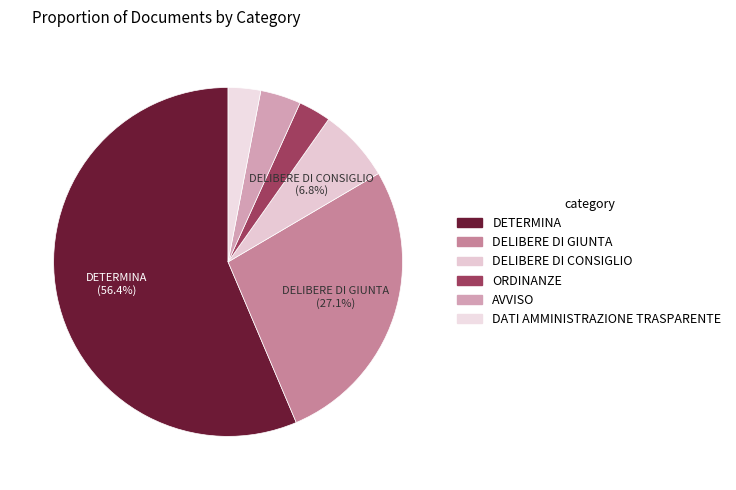

Rank the categories by value from lowest to highest.

ORDINANZE, DATI AMMINISTRAZIONE TRASPARENTE, AVVISO, DELIBERE DI CONSIGLIO, DELIBERE DI GIUNTA, DETERMINA